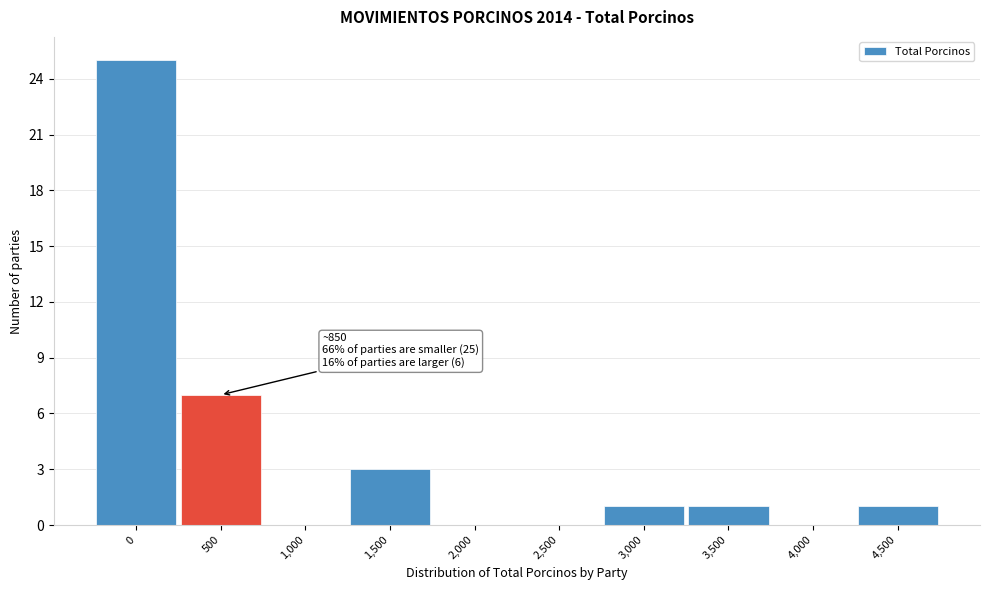

Reading right to left, what are all the values shown in this chart?

4,500=1	4,000=0	3,500=1	3,000=1	2,500=0	2,000=0	1,500=3	1,000=0	500=7	0=25